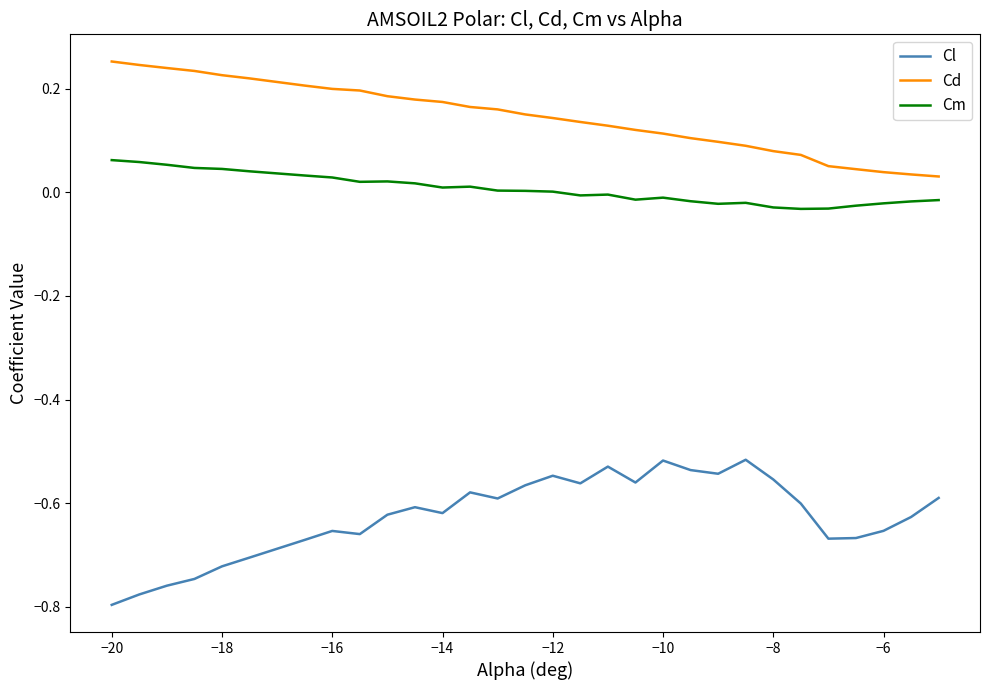

List the series in order of their overall mean, highest first.

Cd, Cm, Cl